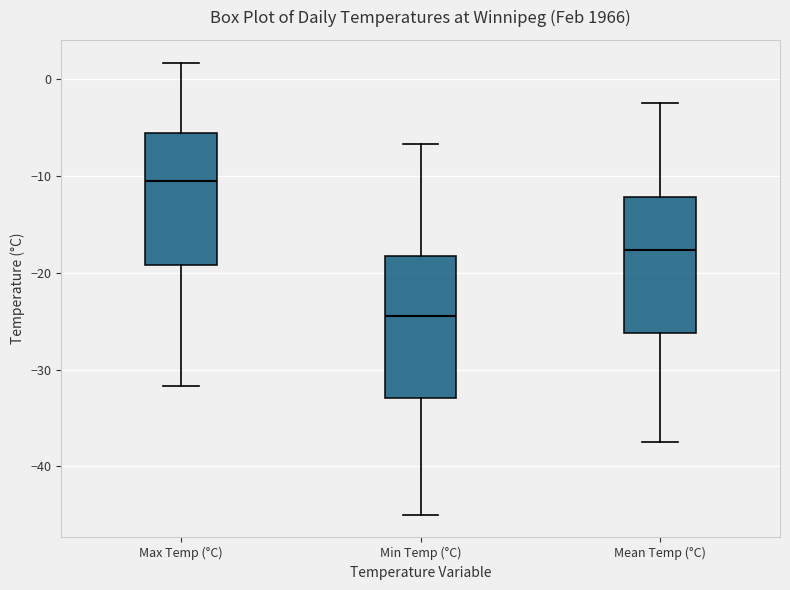

Where does the median line of the box for Mean Temp (°C) sit on the y-axis? The values are not printed on the chart, so give them approximately, as read against the axis.

-18